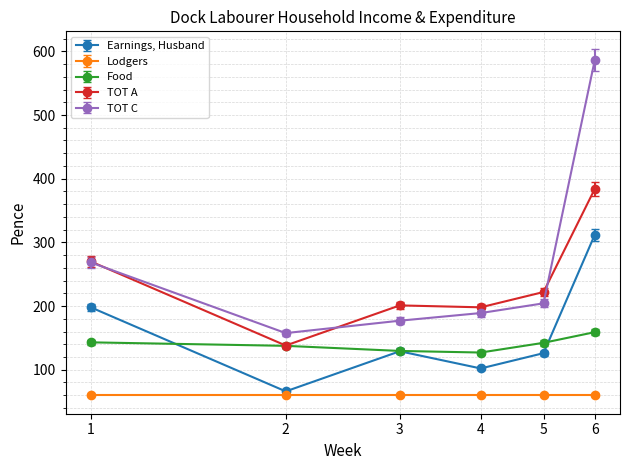

Rank the series by their maximum value, from lowest to highest.

Lodgers, Food, Earnings, Husband, TOT A, TOT C